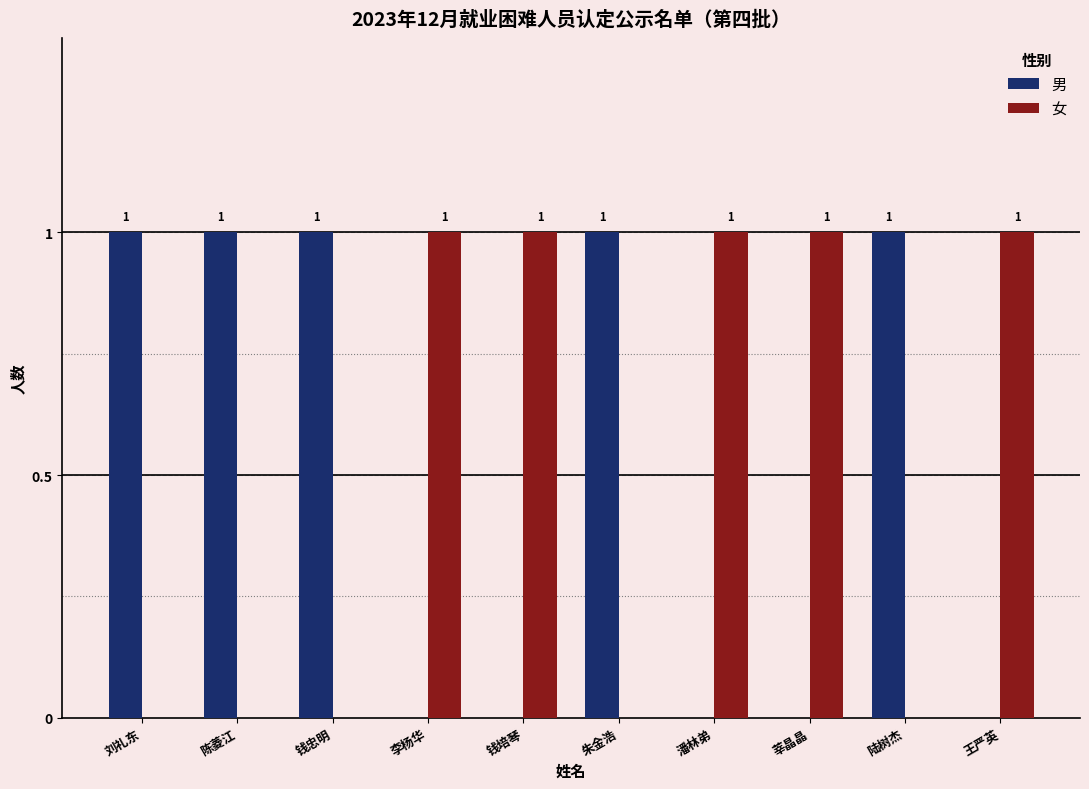

Reading left to right, transcribe all the data shown in this chart.

男: 1	1	1	0	0	1	0	0	1	0
女: 0	0	0	1	1	0	1	1	0	1